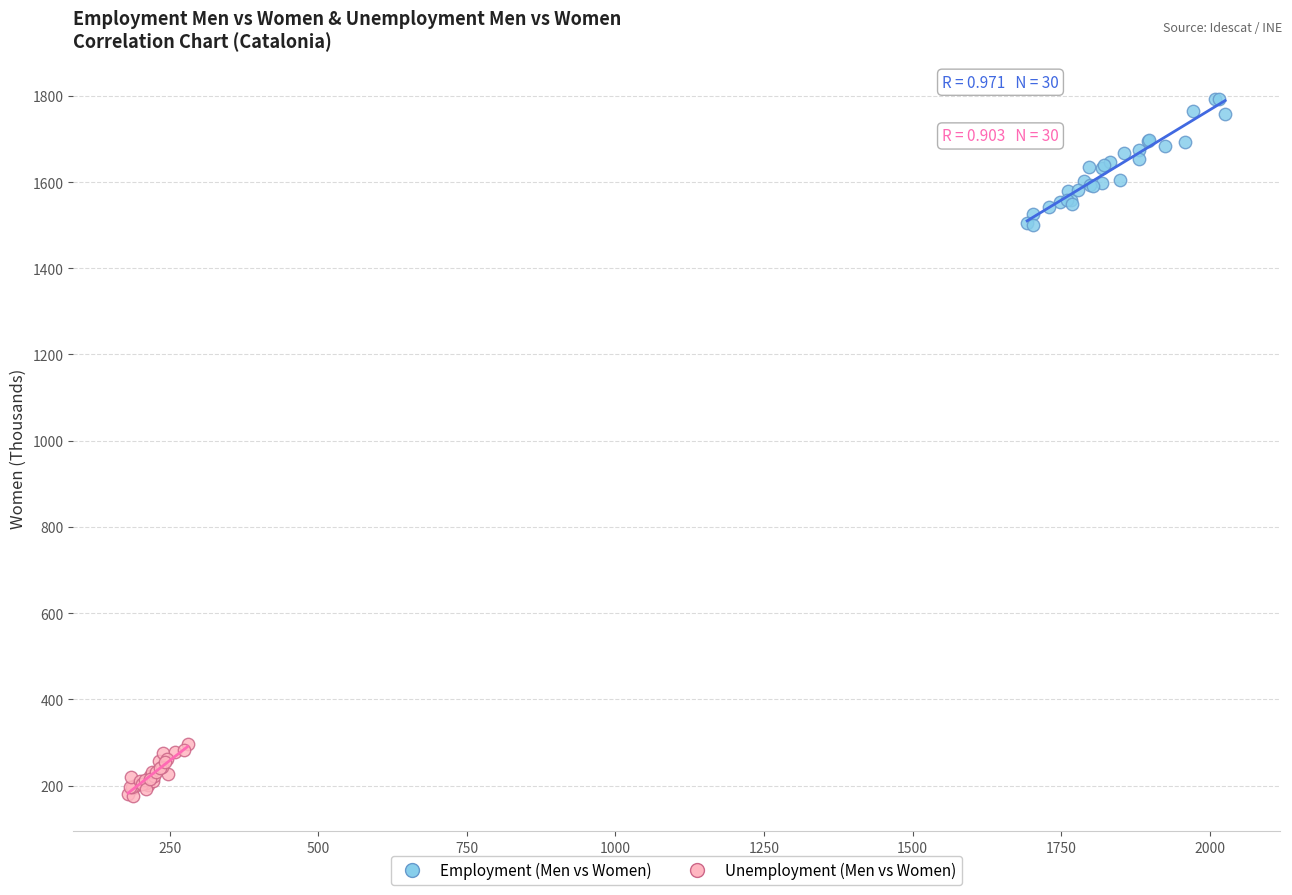

Which series has the largest Y range (max minus min)?

Employment (Men vs Women)